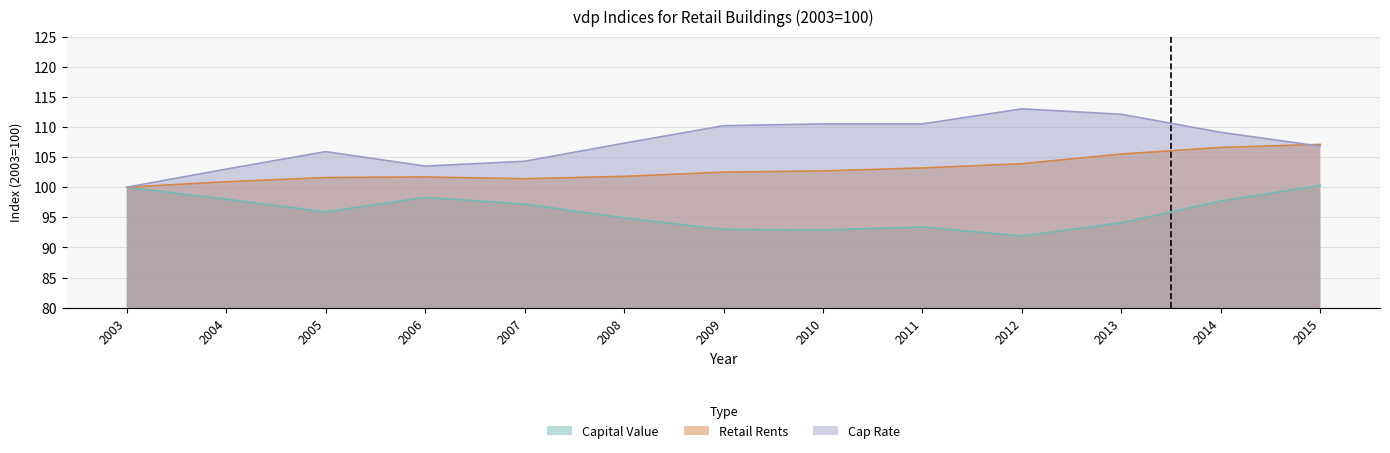

What is the sum of the Retail Rents values at 2003 and 2011?

203.2